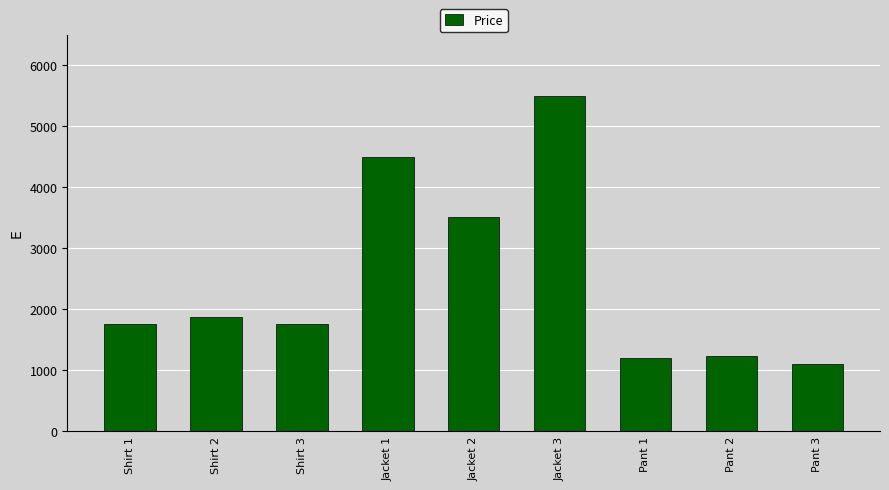

Is it true that the value at Jacket 2 is 3500?

True